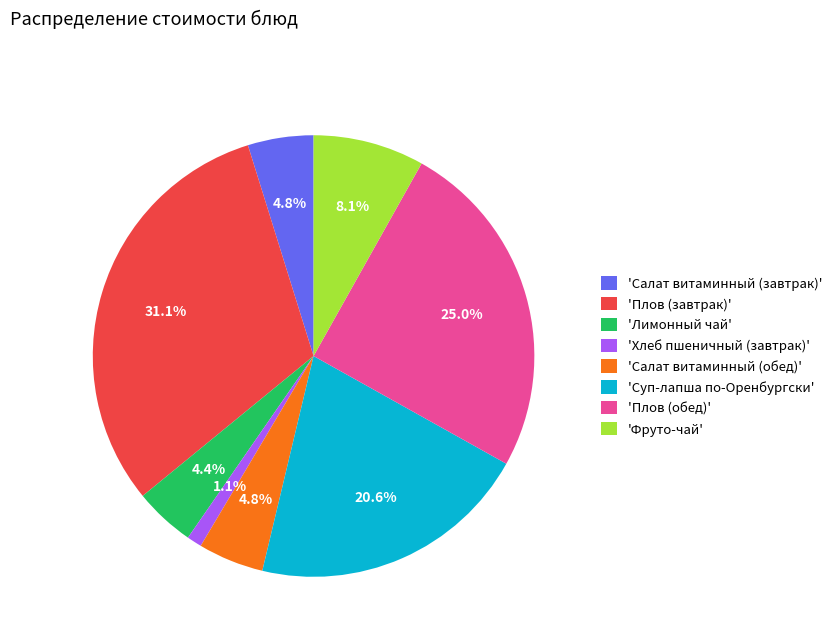

What is the smallest slice in the pie chart?

'Хлеб пшеничный (завтрак)'